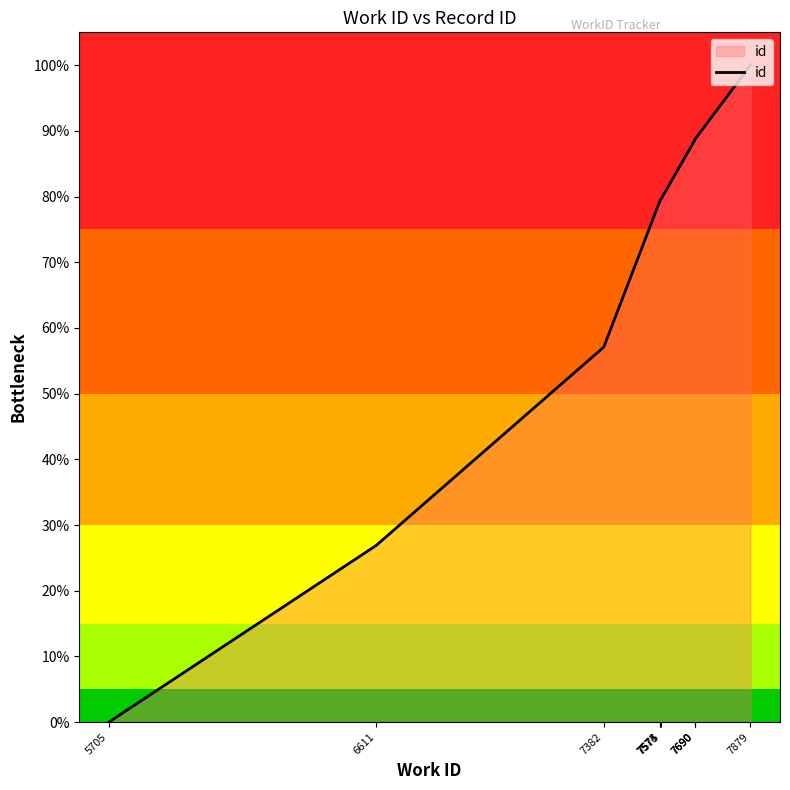

What is the value of the 7th point from the left?

88.6